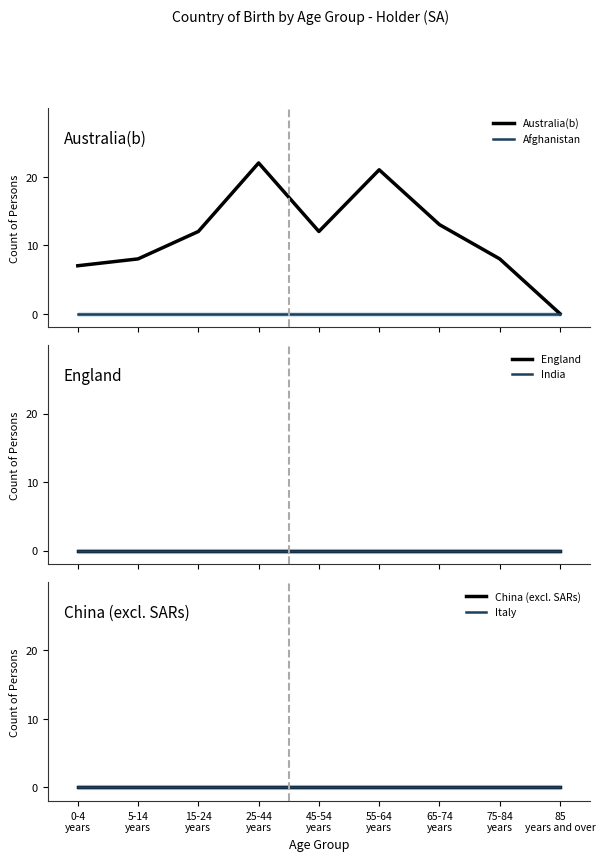

Where is the first local minimum for Australia(b)?

45-54
years